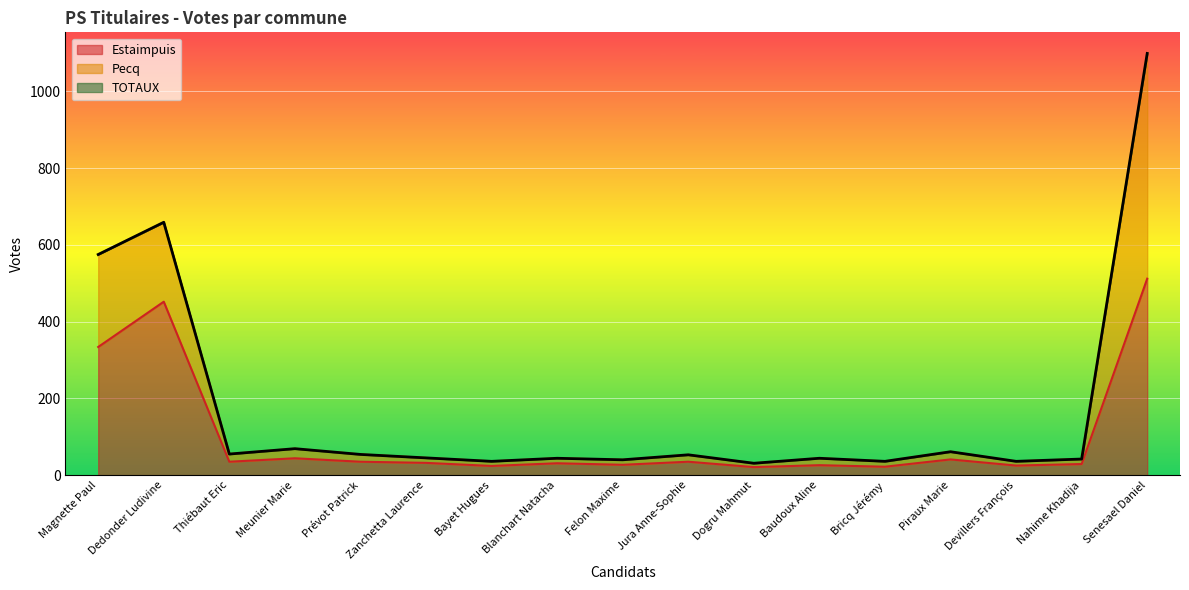

At which label does TOTAUX first exceed 45?

Magnette Paul